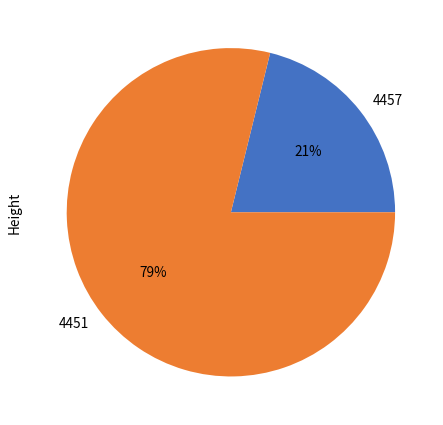

Do 4451 and 4457 together represent more than half of the pie?

Yes